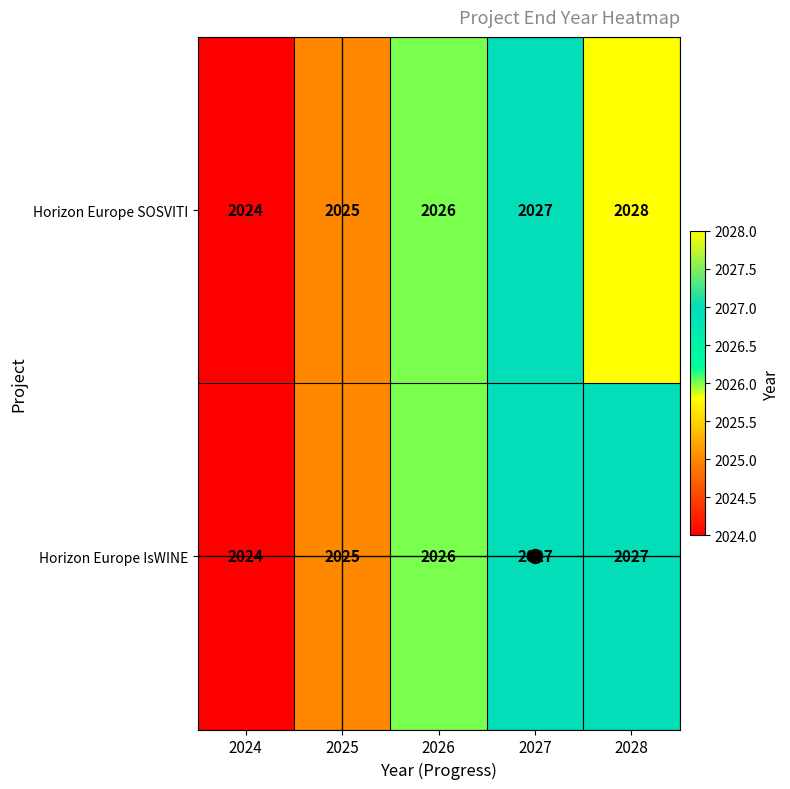

Which category has the highest value in the Horizon Europe SOSVITI series?

2028